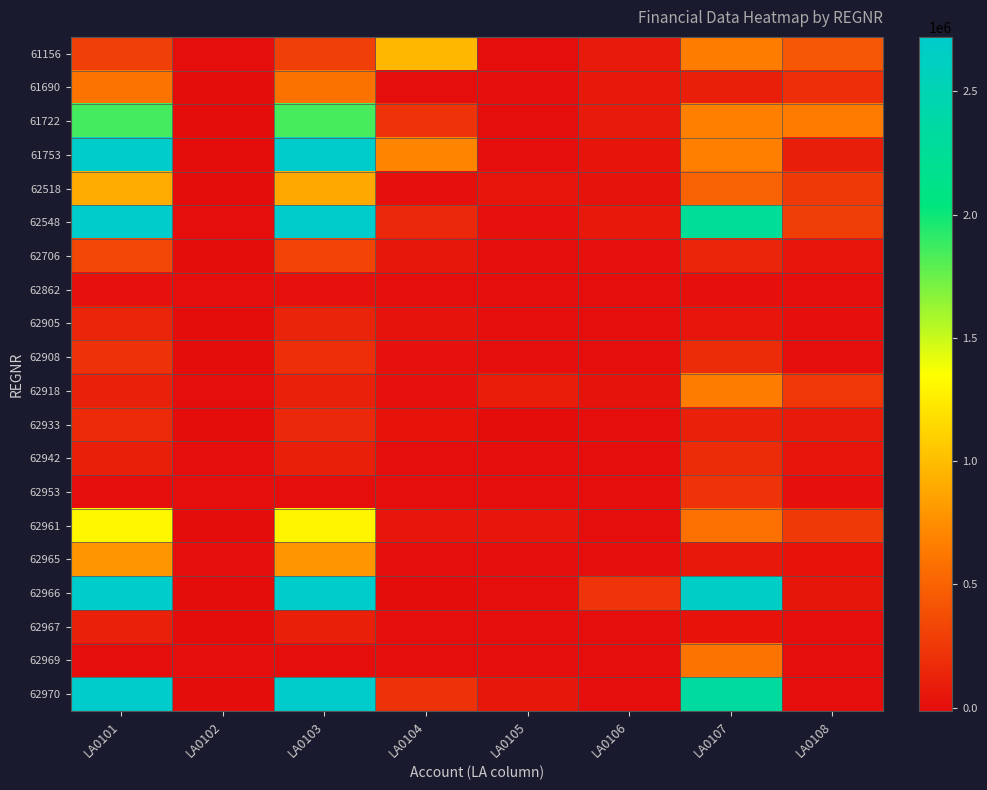

What is the difference between the highest and lowest values at LA0105?

96648